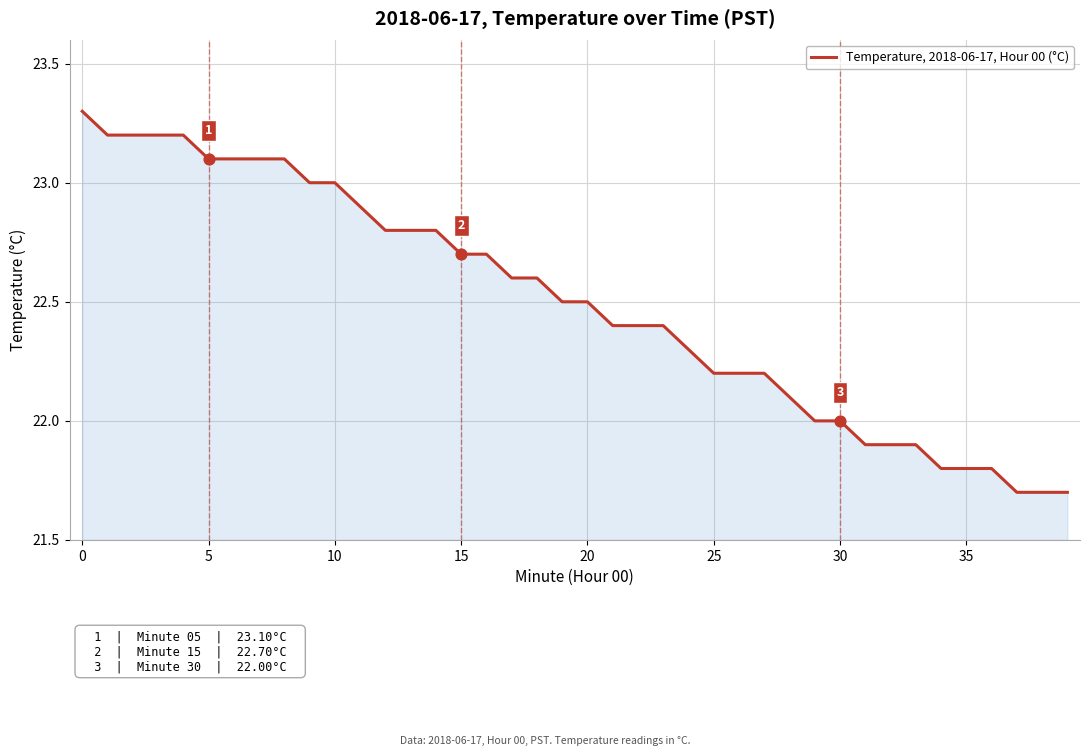

What is the smallest value displayed?

21.7